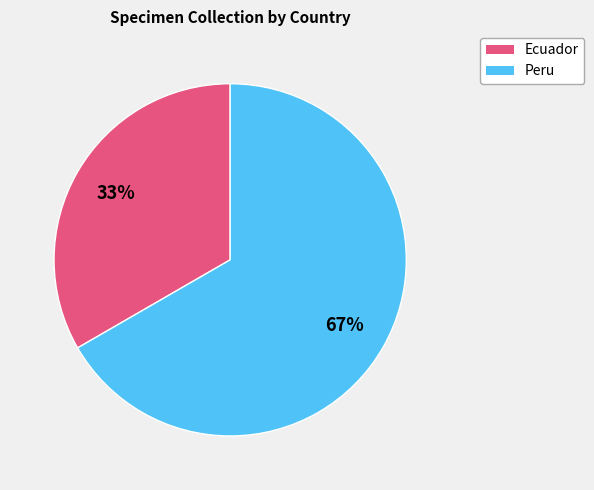

Is there a majority slice in this chart?

Yes